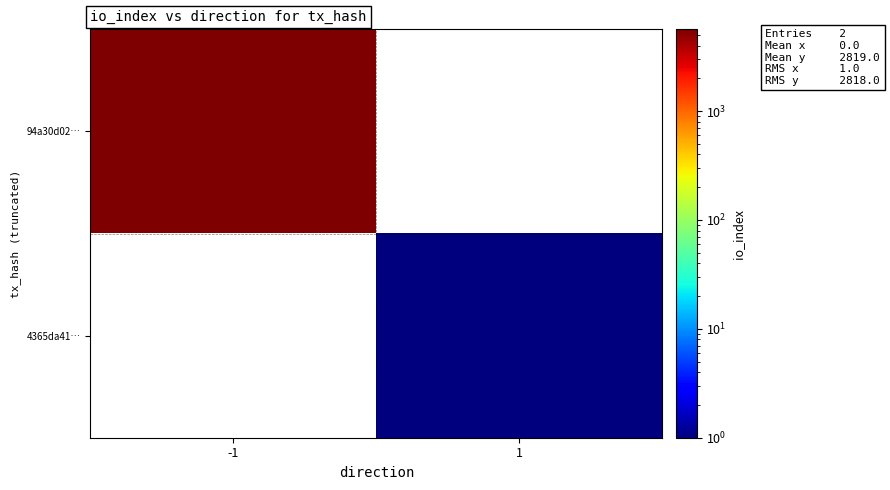

Count the number of data series in this chart.

2